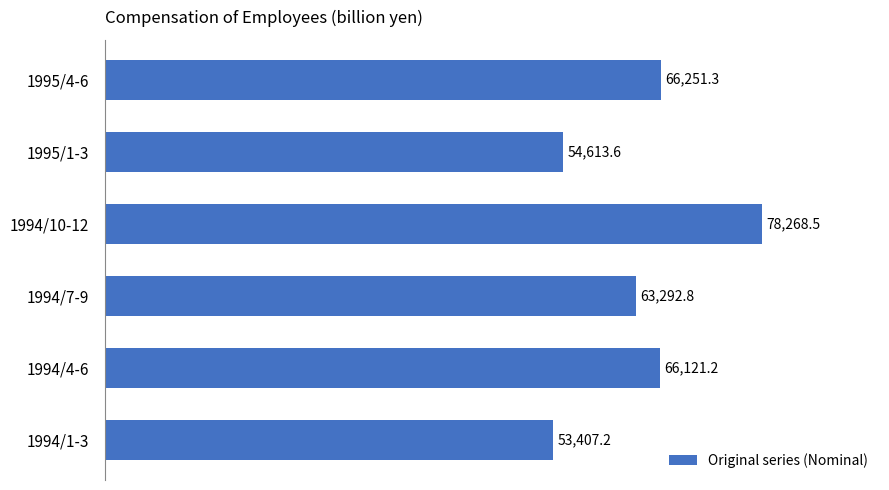

What is the sum of all values?

381954.6